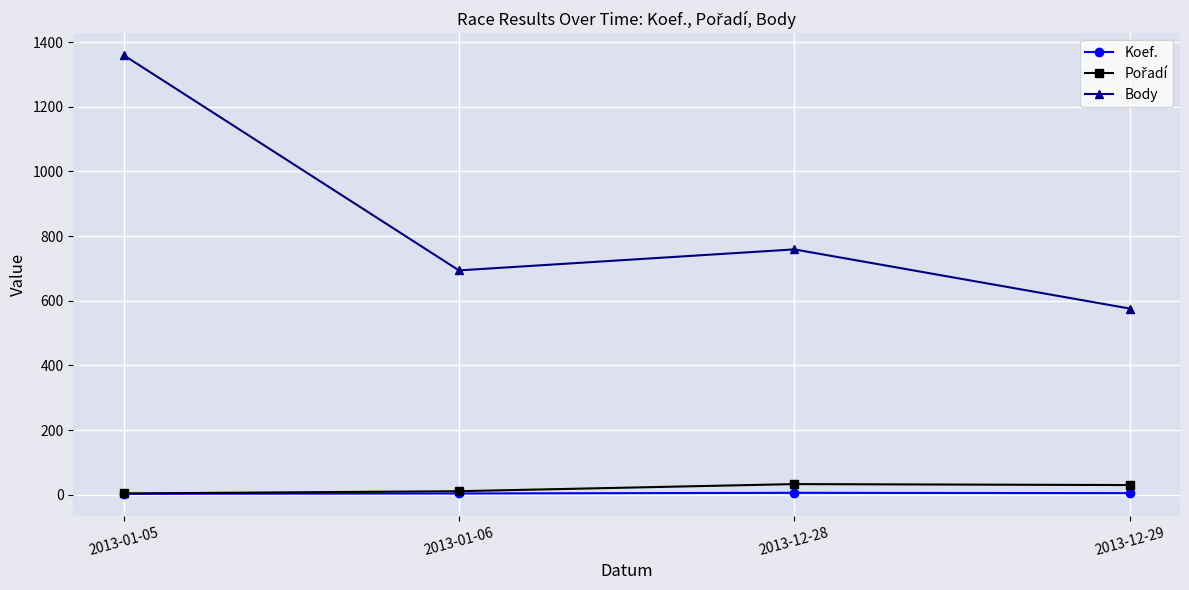

What is the difference between the Koef. values at 2013-01-05 and 2013-12-28?

3